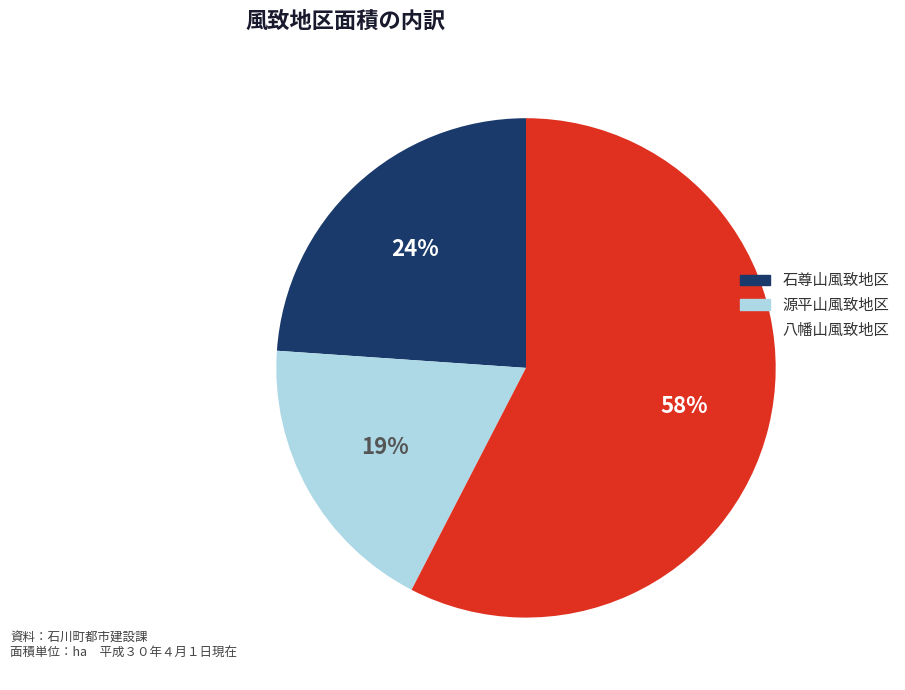

Between 八幡山風致地区 and 石尊山風致地区, which is larger?

八幡山風致地区